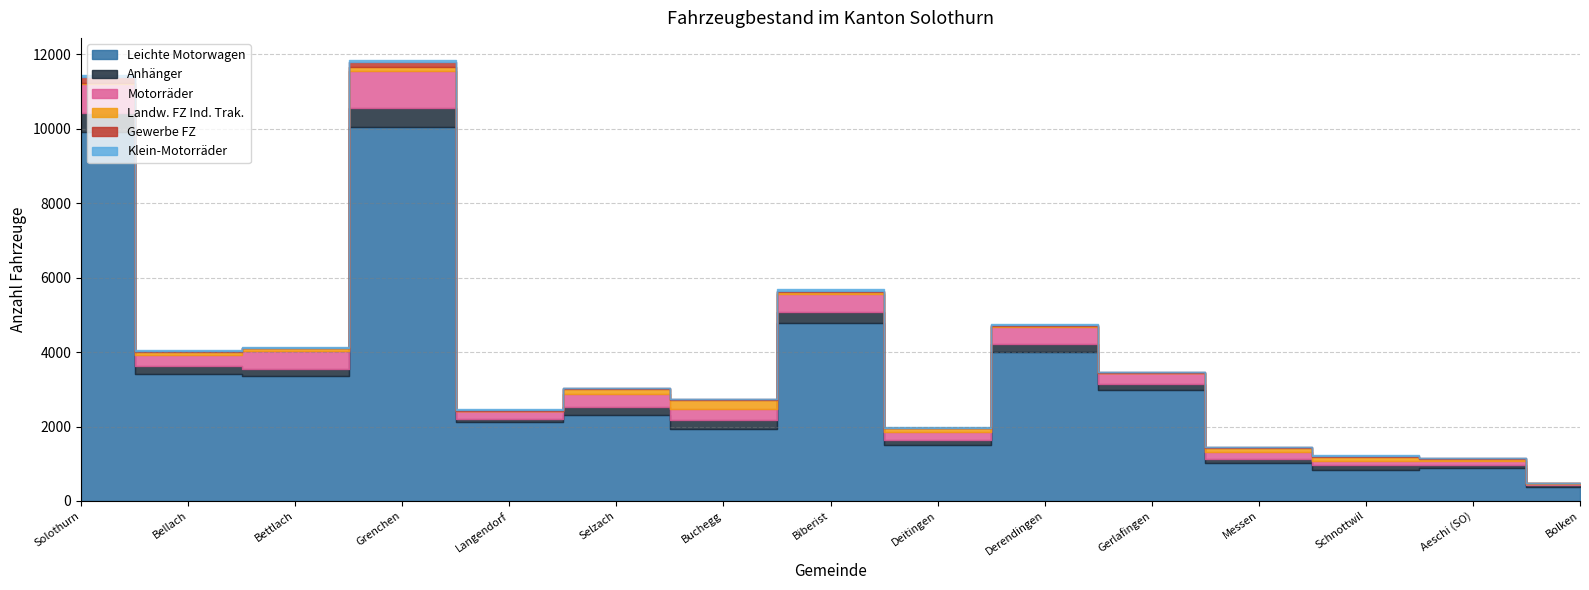

Reading right to left, what are all the values shown in this chart?

Leichte Motorwagen: Bolken=387	Aeschi (SO)=881	Schnottwil=829	Messen=1015	Gerlafingen=2972	Derendingen=4010	Deitingen=1505	Biberist=4788	Buchegg=1935	Selzach=2305	Langendorf=2114	Grenchen=10042	Bettlach=3352	Bellach=3413	Solothurn=9906
Anhänger: Bolken=37	Aeschi (SO)=79	Schnottwil=127	Messen=115	Gerlafingen=171	Derendingen=213	Deitingen=130	Biberist=288	Buchegg=231	Selzach=226	Langendorf=93	Grenchen=514	Bettlach=196	Bellach=206	Solothurn=507
Motorräder: Bolken=44	Aeschi (SO)=111	Schnottwil=123	Messen=177	Gerlafingen=287	Derendingen=437	Deitingen=216	Biberist=482	Buchegg=309	Selzach=337	Langendorf=216	Grenchen=995	Bettlach=468	Bellach=306	Solothurn=787
Landw. FZ Ind. Trak.: Bolken=16	Aeschi (SO)=67	Schnottwil=108	Messen=129	Gerlafingen=14	Derendingen=36	Deitingen=102	Biberist=64	Buchegg=238	Selzach=135	Langendorf=4	Grenchen=102	Bettlach=85	Bellach=65	Solothurn=32
Gewerbe FZ: Bolken=2	Aeschi (SO)=3	Schnottwil=31	Messen=11	Gerlafingen=14	Derendingen=24	Deitingen=17	Biberist=29	Buchegg=29	Selzach=22	Langendorf=11	Grenchen=133	Bettlach=19	Bellach=42	Solothurn=170
Klein-Motorräder: Bolken=2	Aeschi (SO)=4	Schnottwil=5	Messen=6	Gerlafingen=19	Derendingen=21	Deitingen=13	Biberist=34	Buchegg=10	Selzach=20	Langendorf=21	Grenchen=61	Bettlach=24	Bellach=35	Solothurn=48